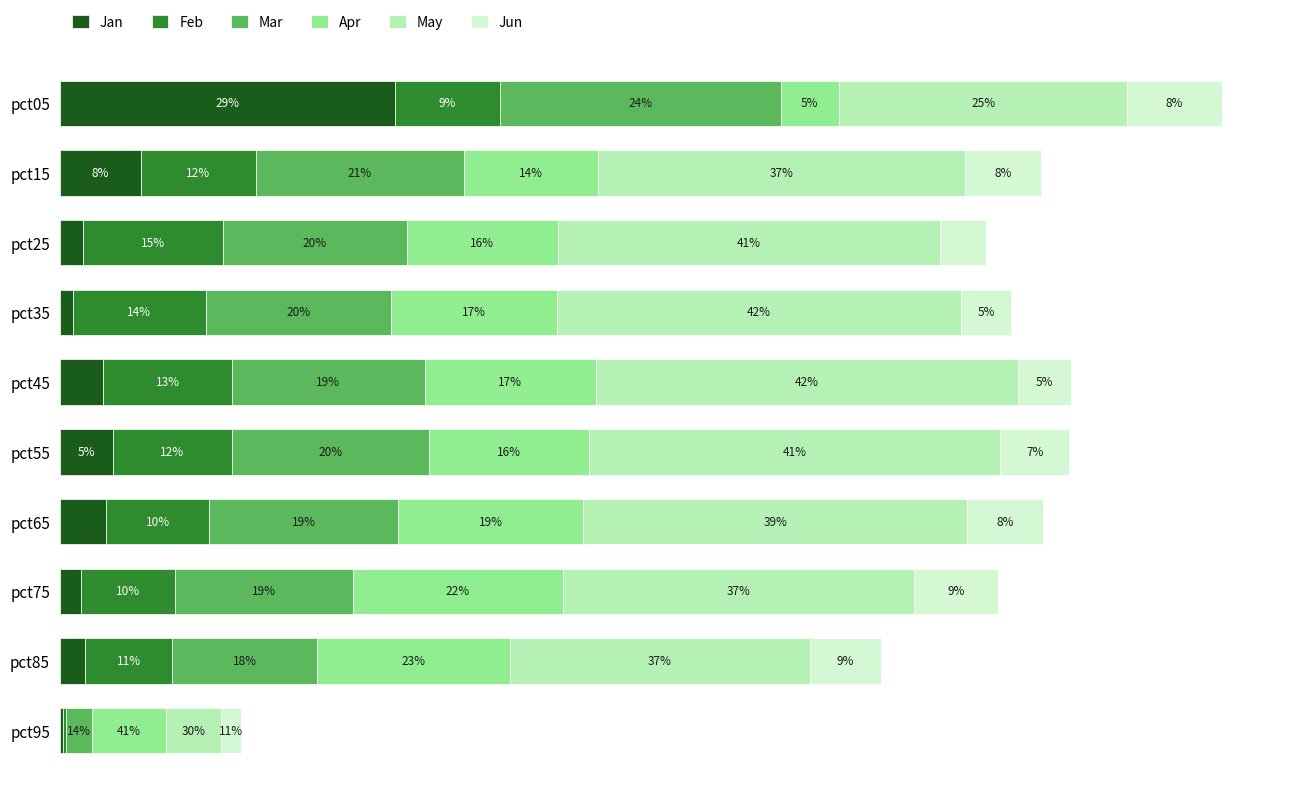

At how many categories does at least one series exceed 2?

9